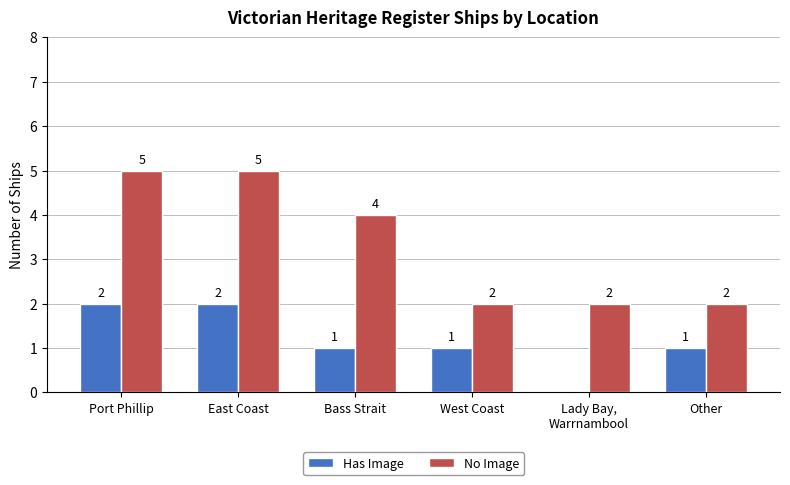

The No Image series shows 5 at East Coast. True or false?

True